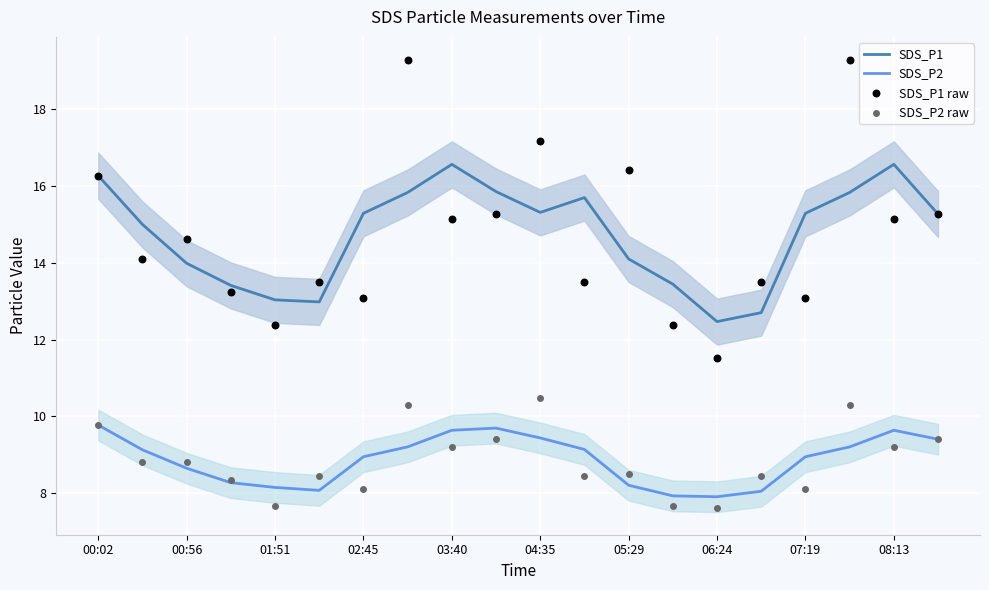

What are all the series names shown in the legend?

SDS_P1, SDS_P2, SDS_P1 raw, SDS_P2 raw